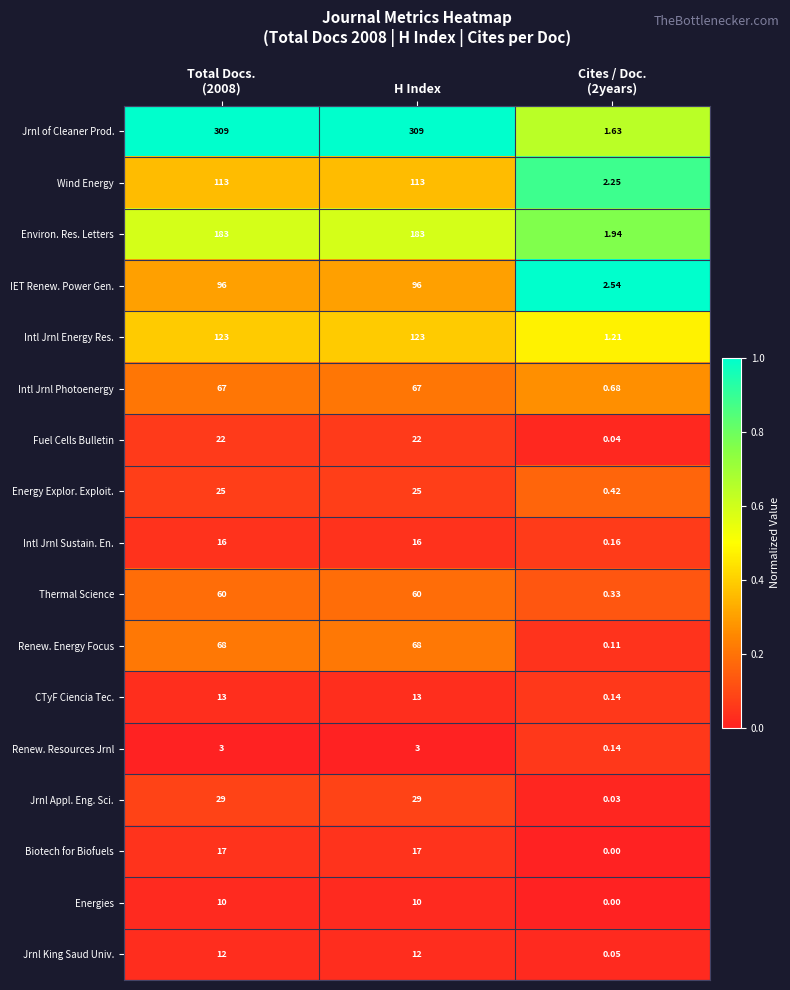

Which series has the largest range (max minus min)?

Jrnl of Cleaner Prod.